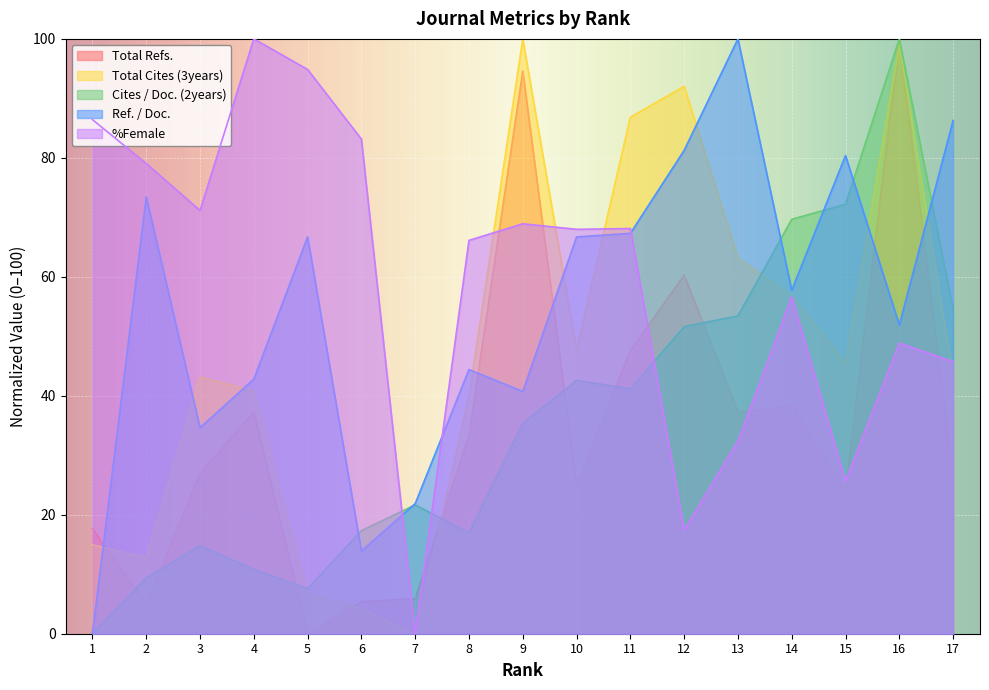

True or false: Ref. / Doc. has a value of 21.3 at 6.

False